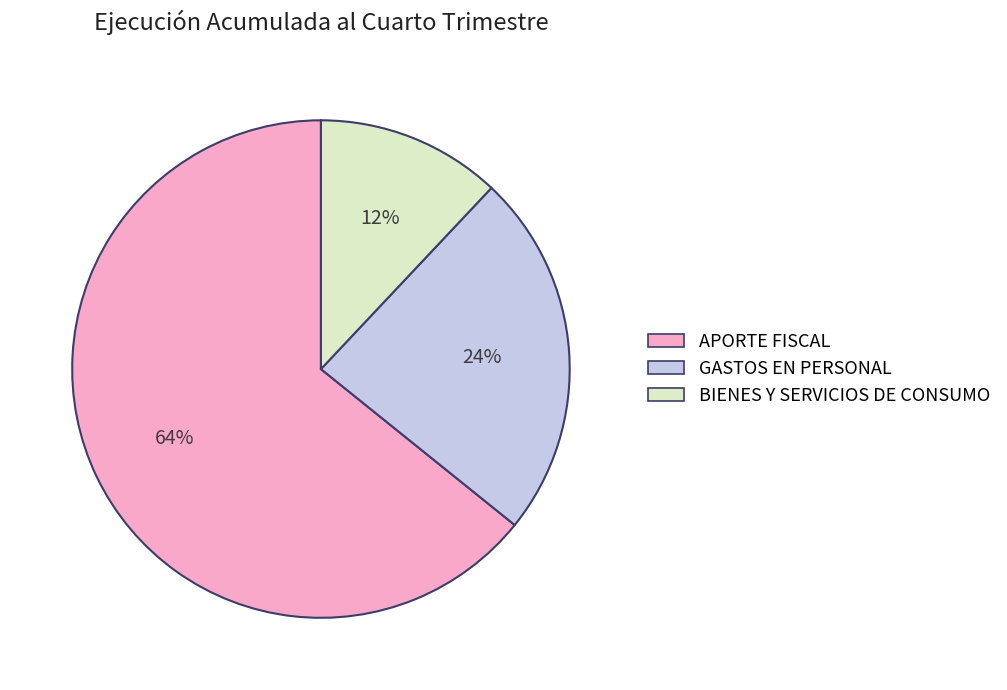

Between APORTE FISCAL and GASTOS EN PERSONAL, which is larger?

APORTE FISCAL